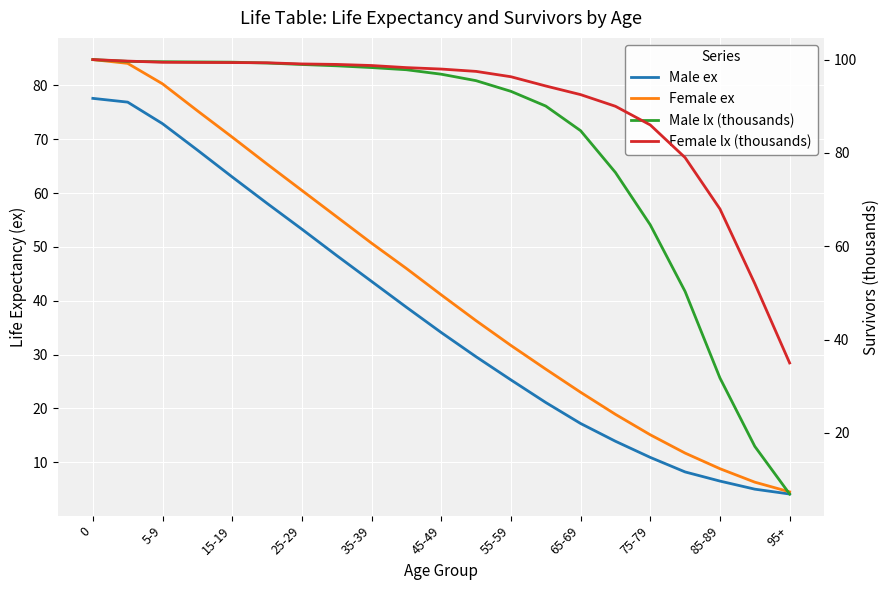

The value of Female lx (thousands) at 0 is 39.6. True or false?

False